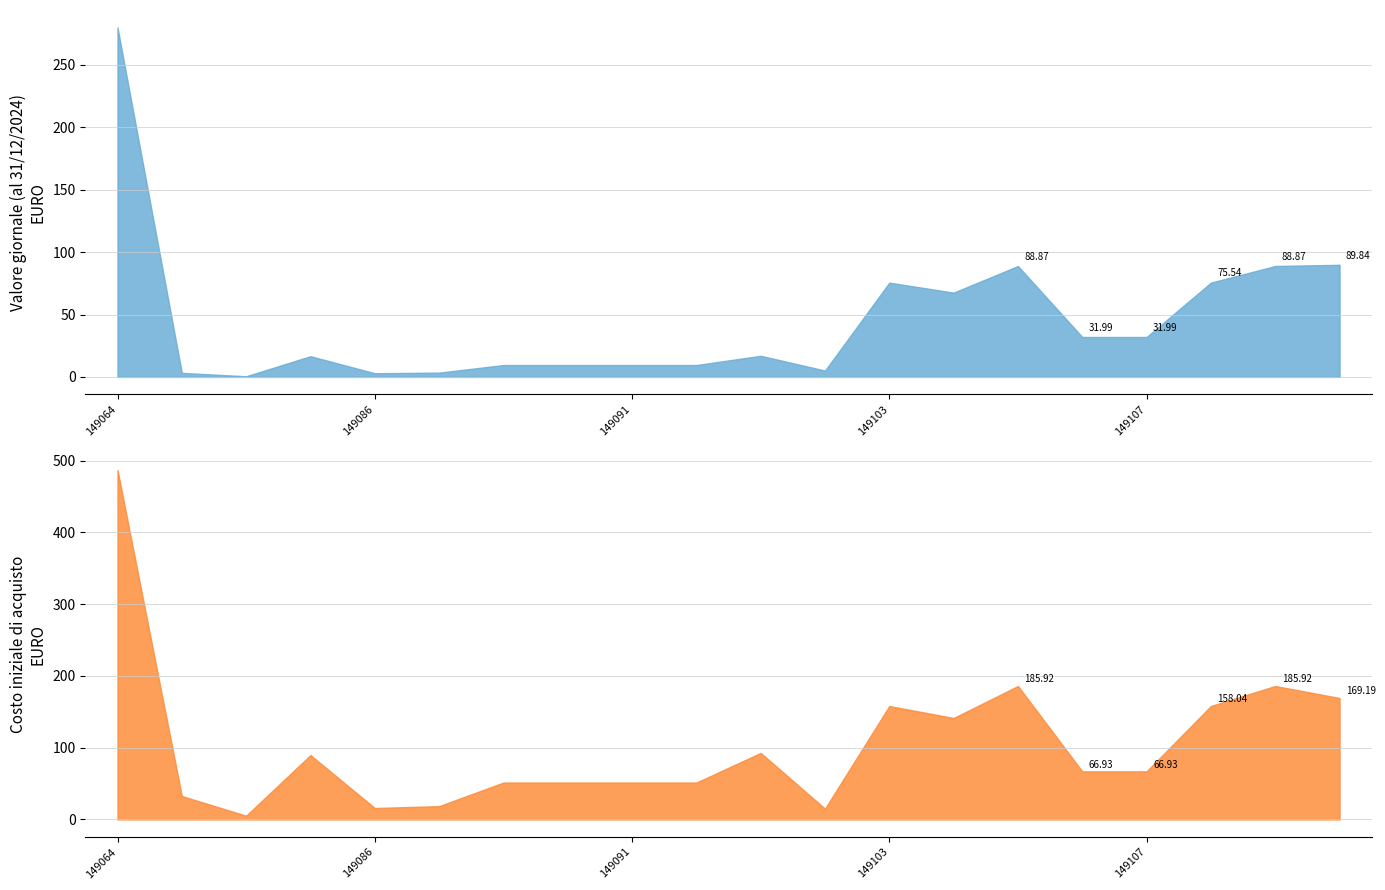

At 149093, list the series in order from smallest to largest.

Valore giornale (al 31/12/2024), Costo iniziale di acquisto